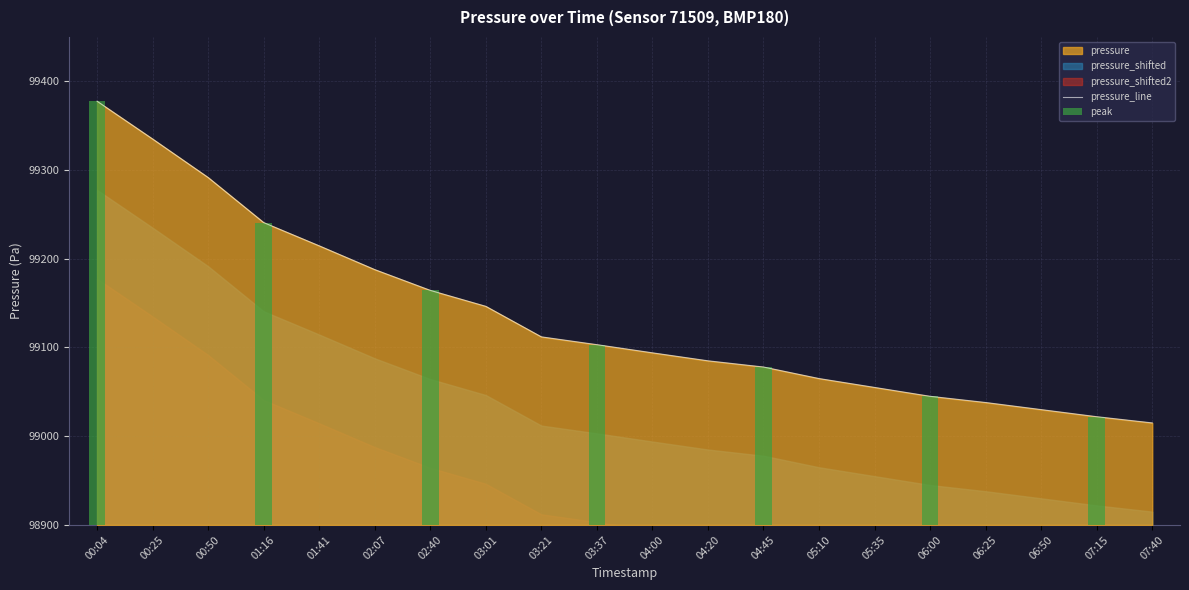

At which label is the value closest to 99196?

02:07